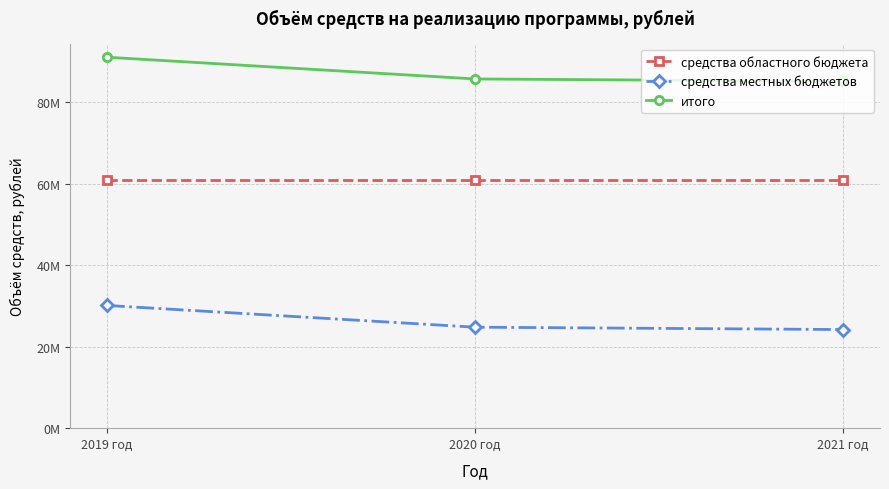

Reading right to left, what are all the values shown in this chart?

средства областного бюджета: 60933991	60933991	60933991
средства местных бюджетов: 24209757	24786151	30120931
итого: 85143748	85720142	91054922